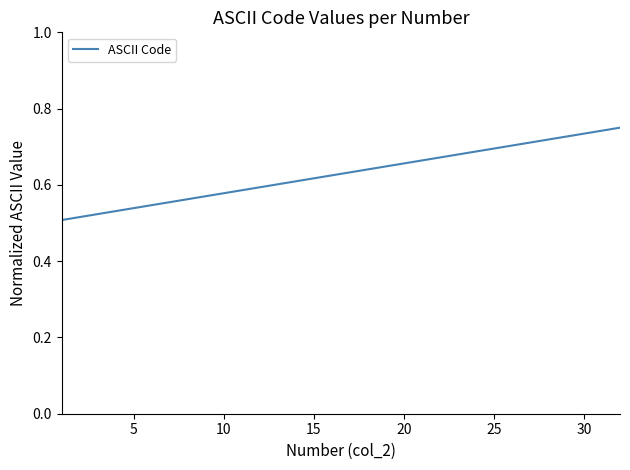

Does the chart have visible grid lines?

No